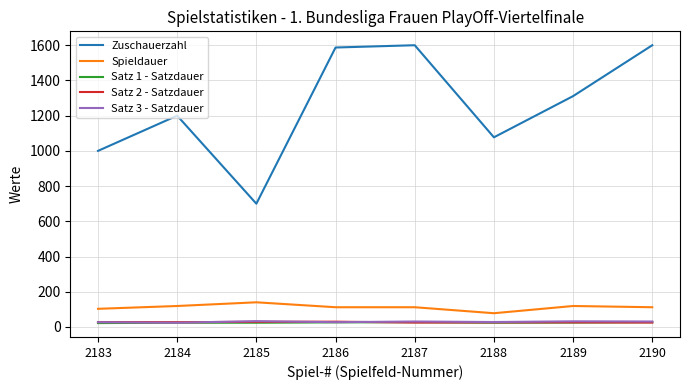

Where does the Zuschauerzahl series first go above 1311?

2186